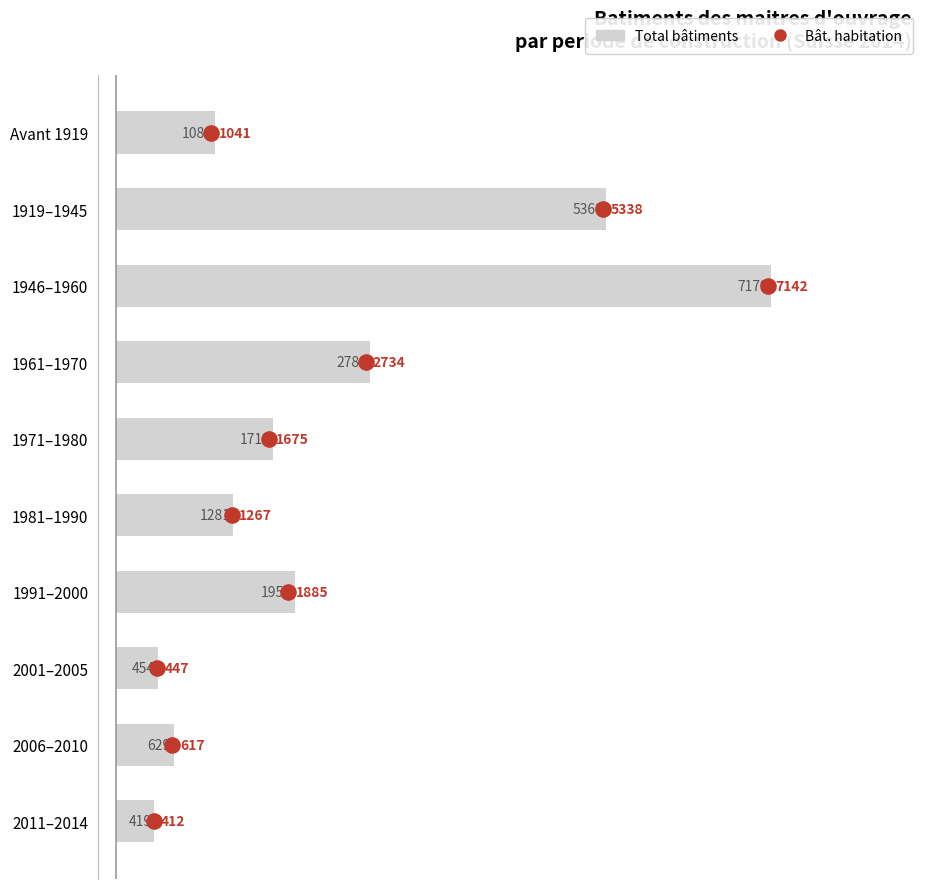

What are all the series names shown in the legend?

Total bâtiments, Bât. habitation